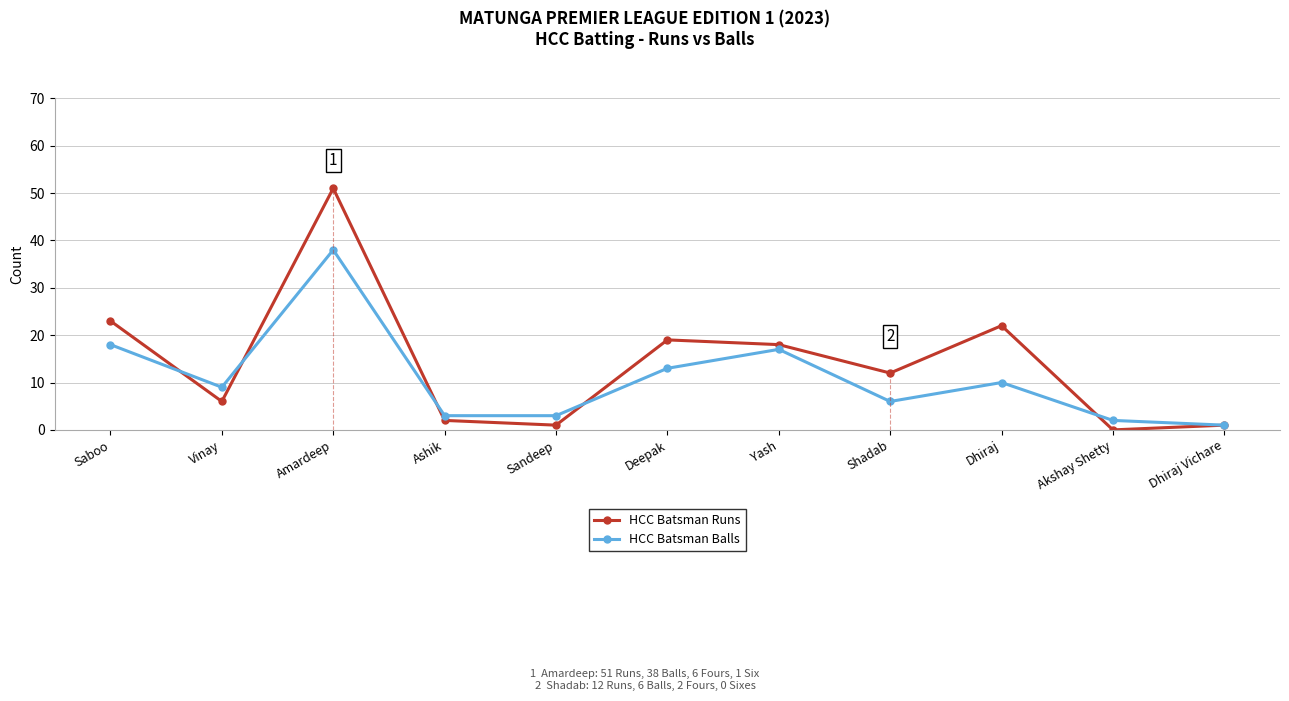

What is the difference between the maximum and minimum values in the HCC Batsman Balls series?

37